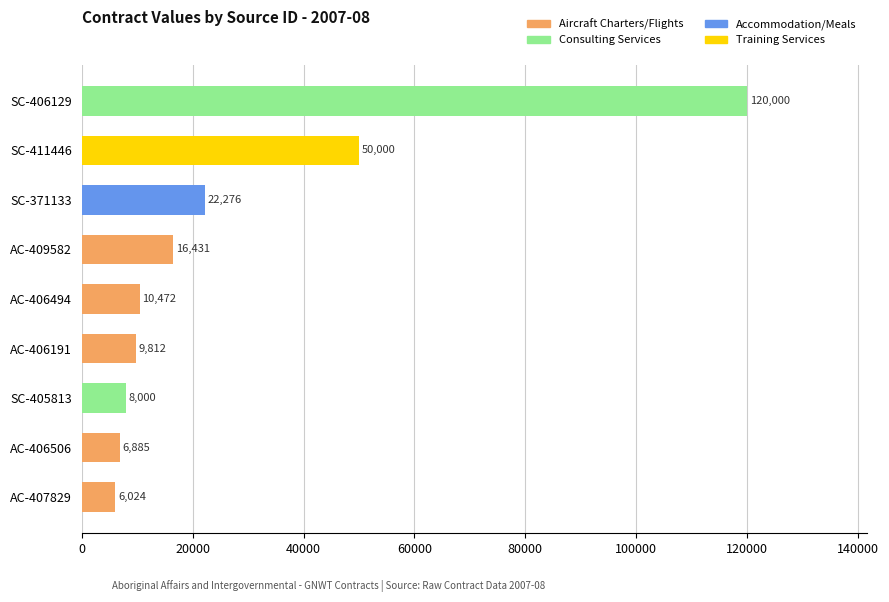

Which has a higher value, SC-406129 or AC-407829?

SC-406129